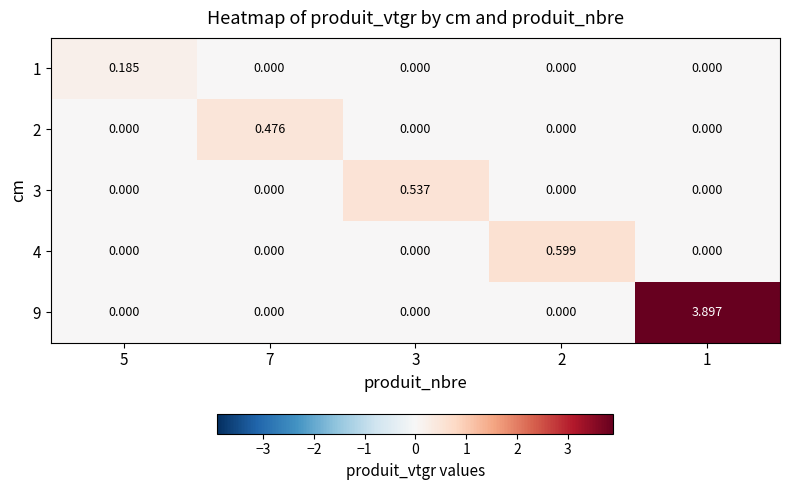

Count the number of data series in this chart.

5